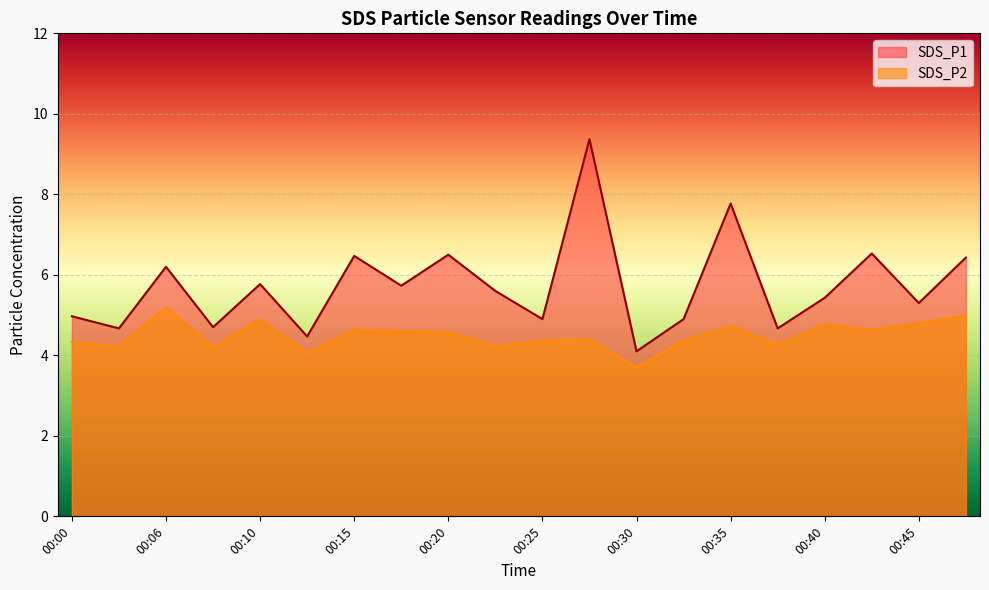

Reading right to left, what are all the values shown in this chart?

SDS_P1: 00:48=6.4	00:45=5.3	00:43=6.5	00:40=5.4	00:38=4.7	00:35=7.8	00:33=4.9	00:30=4.1	00:28=9.4	00:25=4.9	00:23=5.6	00:20=6.5	00:18=5.7	00:15=6.5	00:13=4.5	00:10=5.8	00:08=4.7	00:06=6.2	00:03=4.7	00:00=5.0
SDS_P2: 00:48=5.0	00:45=4.8	00:43=4.6	00:40=4.8	00:38=4.3	00:35=4.7	00:33=4.4	00:30=3.7	00:28=4.4	00:25=4.4	00:23=4.2	00:20=4.6	00:18=4.6	00:15=4.6	00:13=4.1	00:10=4.9	00:08=4.2	00:06=5.2	00:03=4.2	00:00=4.3